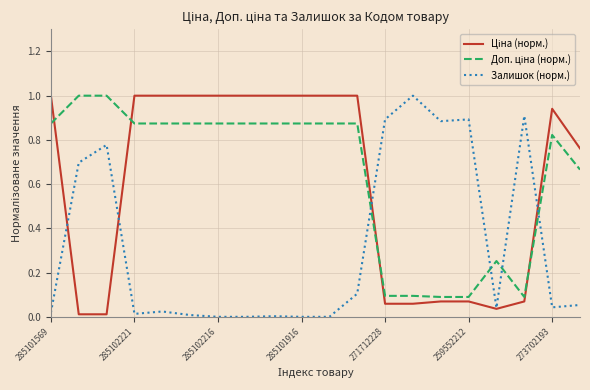

What is the greatest value displayed?

1.0